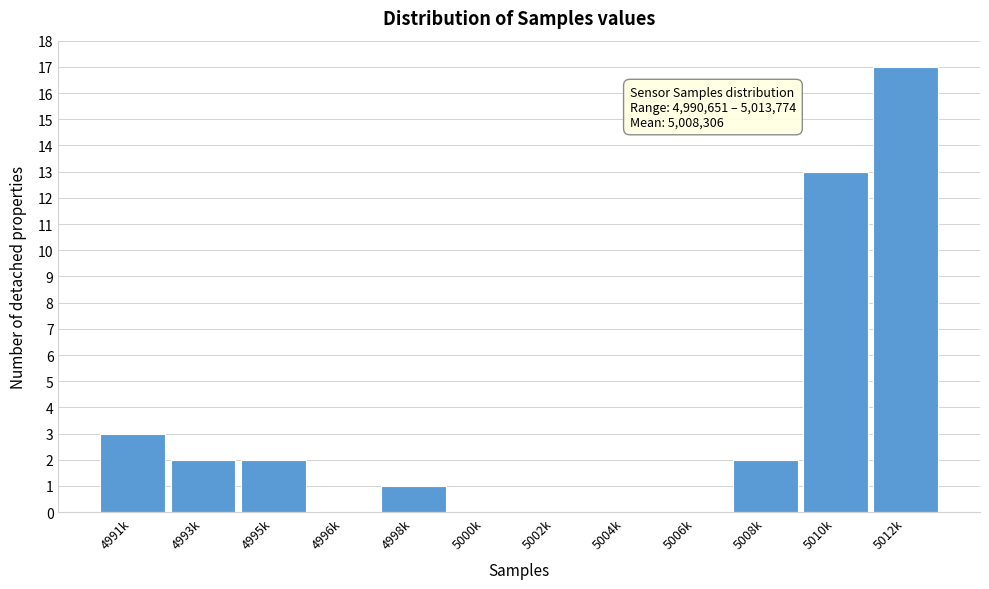

Reading left to right, extract all data points from this chart.

4991k=3	4993k=2	4995k=2	4996k=0	4998k=1	5000k=0	5002k=0	5004k=0	5006k=0	5008k=2	5010k=13	5012k=17